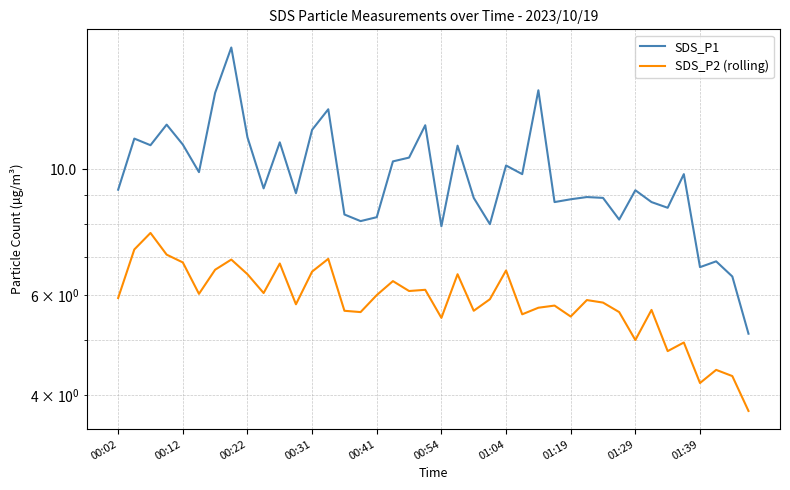

What is the greatest value displayed?

16.4